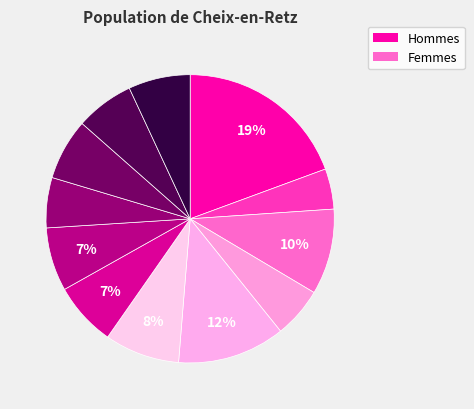

How many segments does this pie chart have?

12